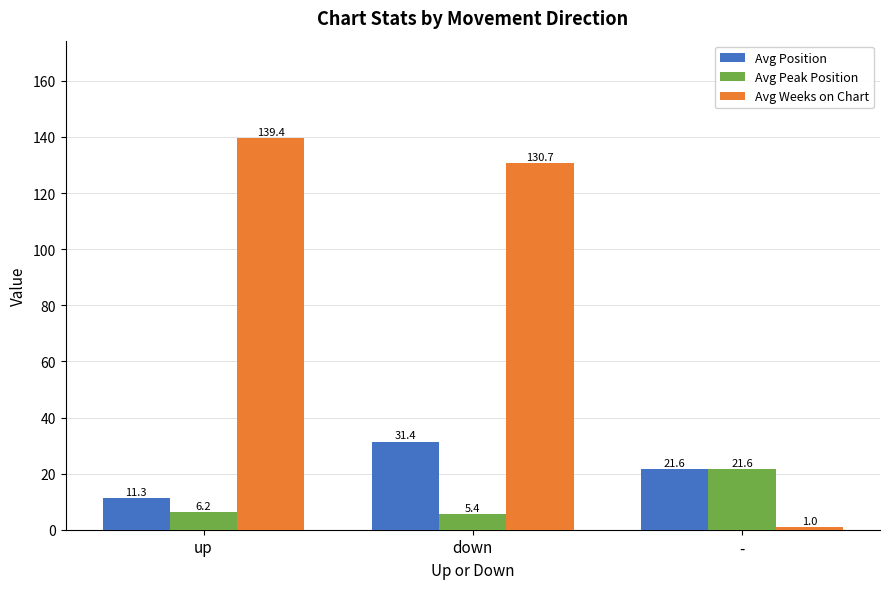

Between down and -, which series saw the biggest shift?

Avg Weeks on Chart